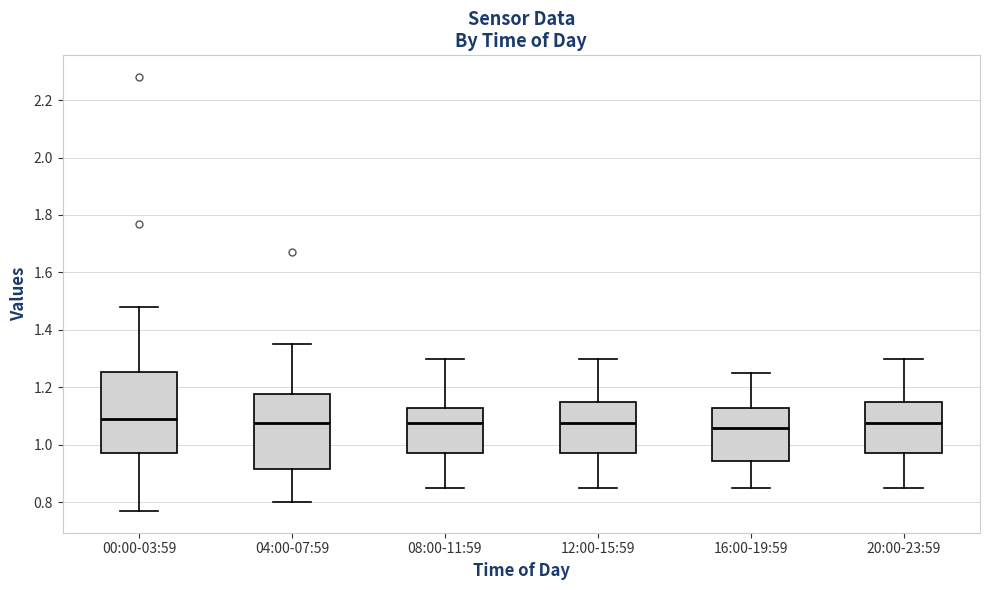

Reading left to right, transcribe this box plot: for each box, give where its median line is, the range the box spans, and where its two whiskers end, as read against the y-axis. The values are not printed on the chart, so give them approximately, as read against the axis.

00:00-03:59: median 1.10, box 0.98 to 1.26, whiskers 0.78 to 1.48
04:00-07:59: median 1.08, box 0.92 to 1.18, whiskers 0.80 to 1.36
08:00-11:59: median 1.08, box 0.98 to 1.12, whiskers 0.86 to 1.30
12:00-15:59: median 1.08, box 0.98 to 1.16, whiskers 0.86 to 1.30
16:00-19:59: median 1.06, box 0.94 to 1.12, whiskers 0.86 to 1.26
20:00-23:59: median 1.08, box 0.98 to 1.16, whiskers 0.86 to 1.30